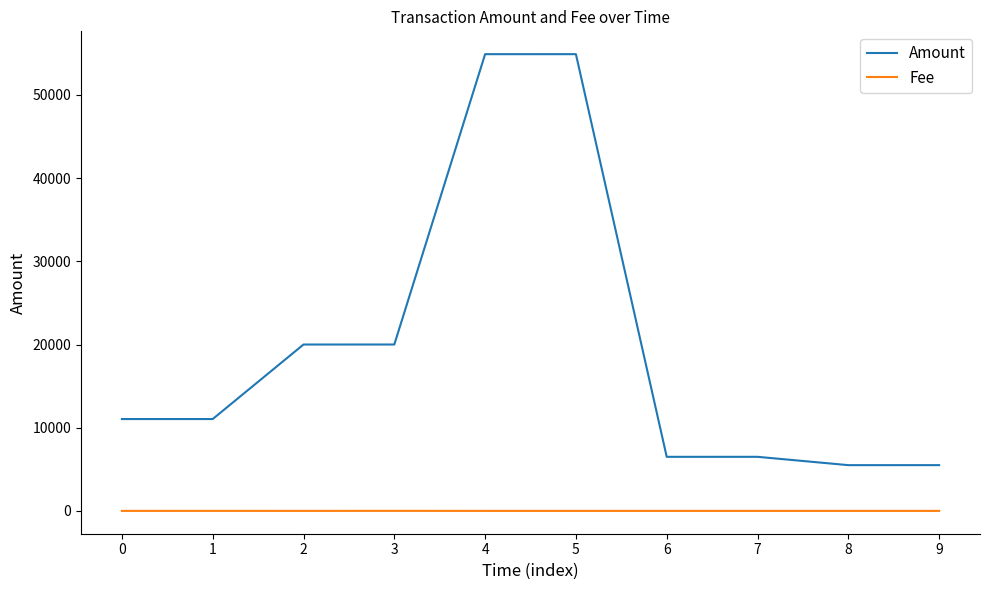

Which series changed the most between 3 and 5?

Amount